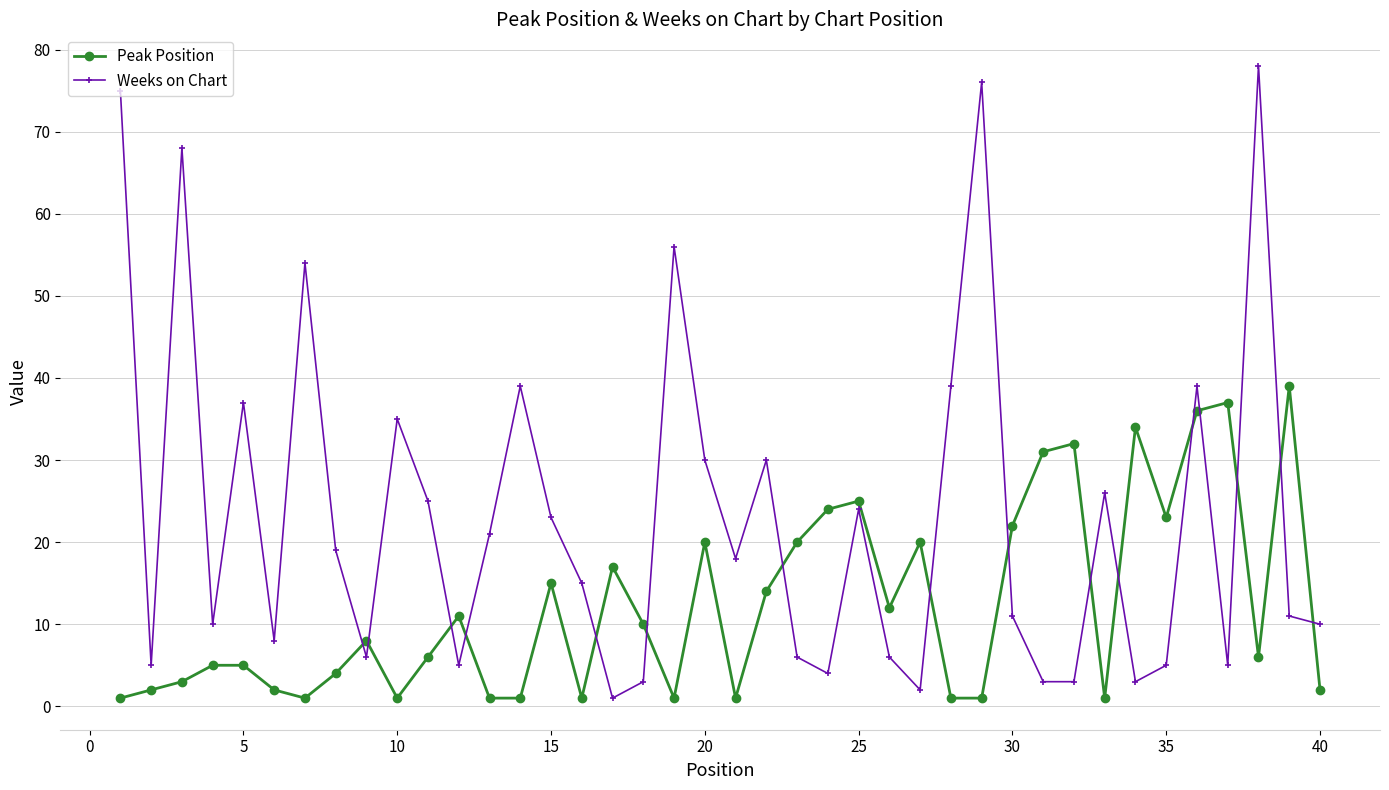

What is the difference between the second highest and second lowest values in the Peak Position series?

36